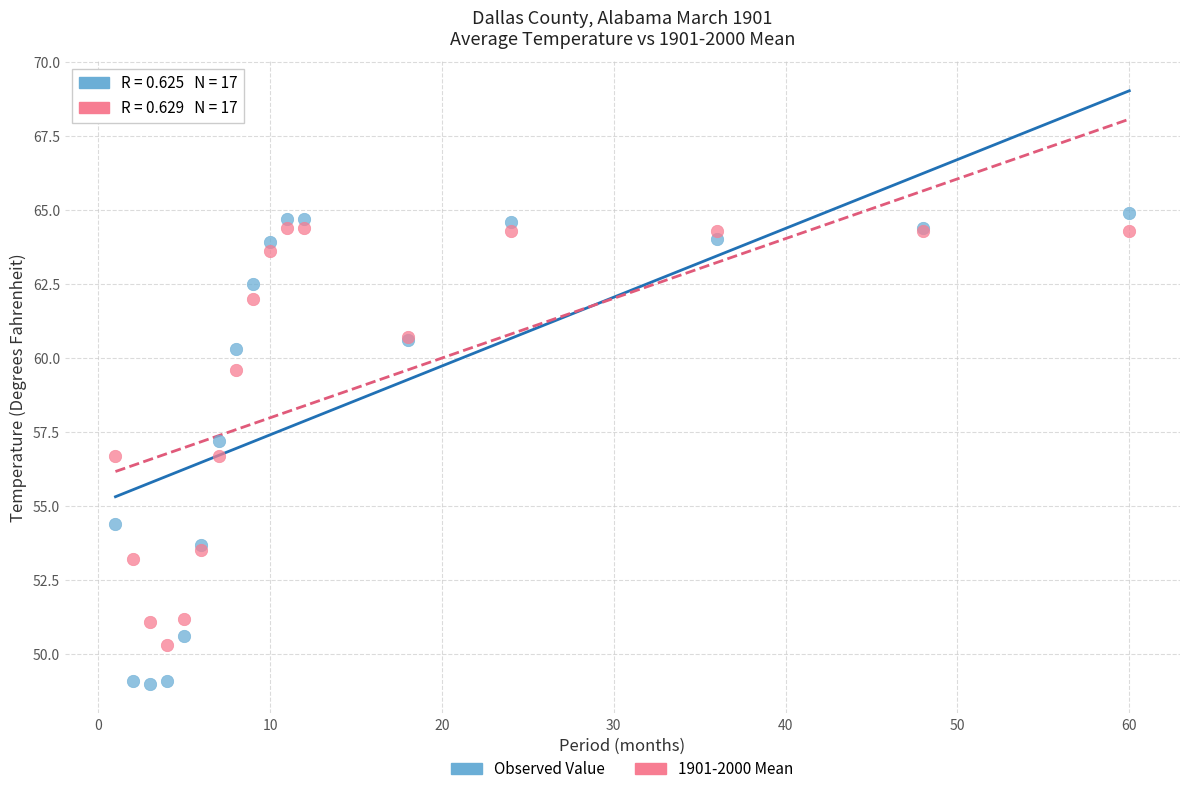

Which series has the largest Y range (max minus min)?

Observed Value